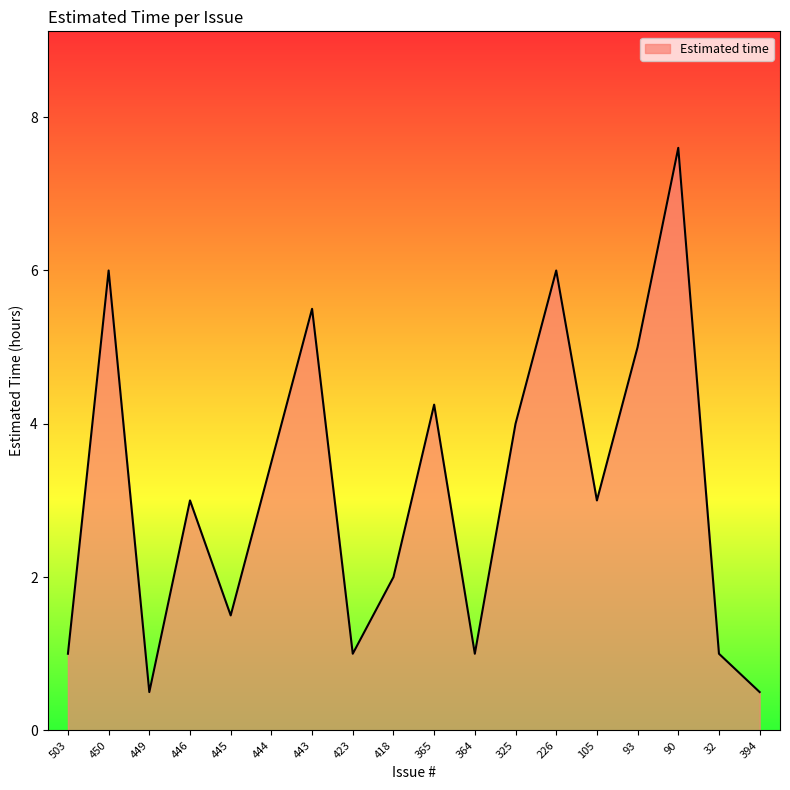

What is the smallest value displayed?

0.5